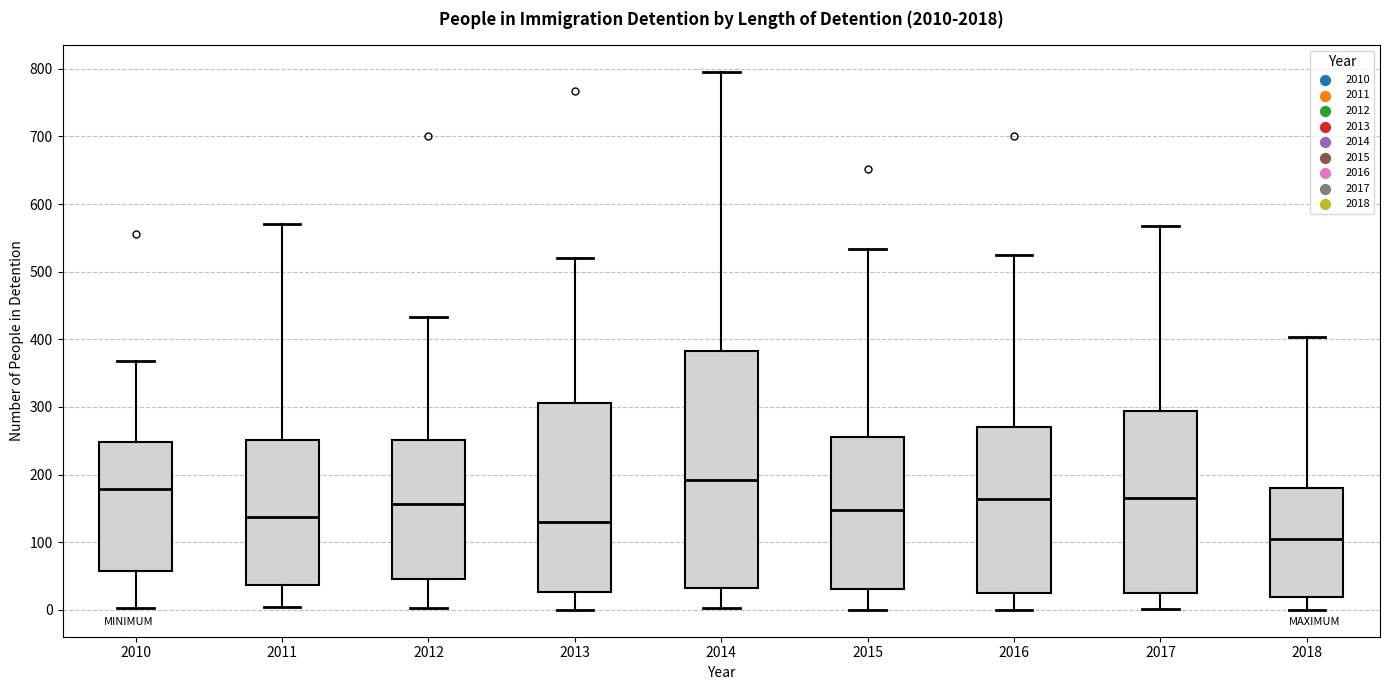

Reading left to right, read every box against the y-axis: the position of its median line, the range the box covers, and the ends of its whiskers. The values are not printed on the chart, so give them approximately, as read against the axis.

2010: median 180, box 60 to 250, whiskers 0 to 370
2011: median 140, box 40 to 250, whiskers 0 to 570
2012: median 160, box 50 to 250, whiskers 0 to 430
2013: median 130, box 30 to 310, whiskers 0 to 520
2014: median 190, box 30 to 380, whiskers 0 to 800
2015: median 150, box 30 to 260, whiskers 0 to 530
2016: median 160, box 20 to 270, whiskers 0 to 520
2017: median 170, box 20 to 290, whiskers 0 to 570
2018: median 110, box 20 to 180, whiskers 0 to 400